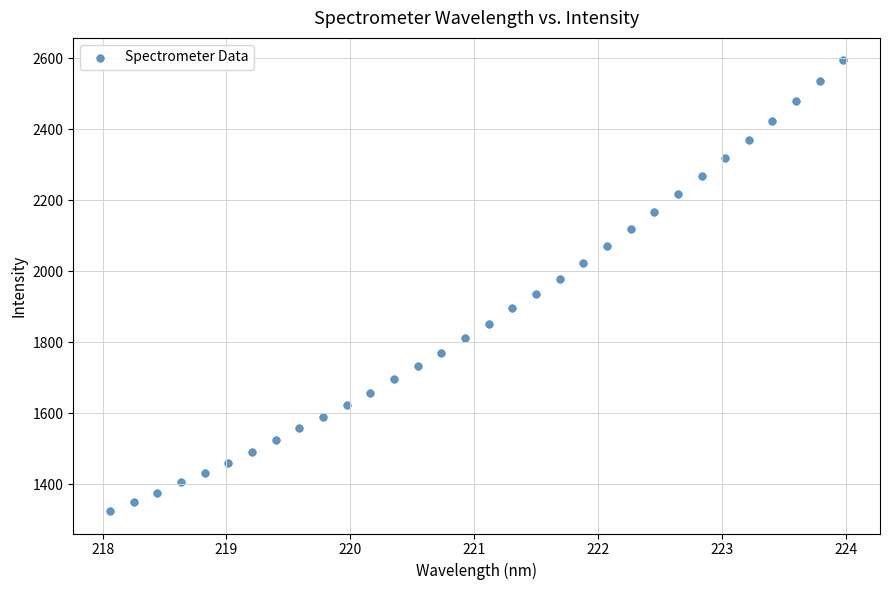

What is the range of Y values (max minus min)?

1268.2